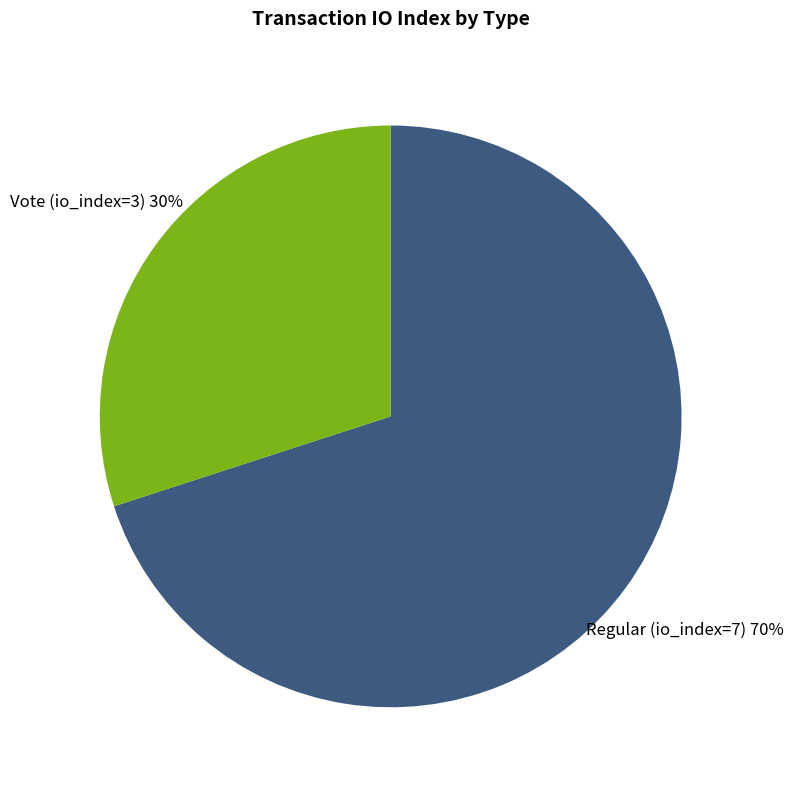

To the nearest percent, what is the average slice percentage?

50%